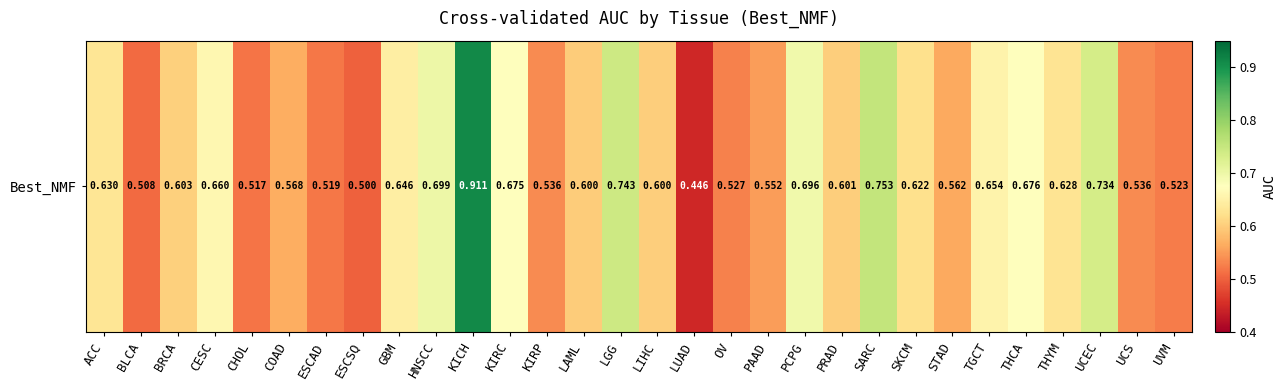

The chart shows a value of 0.6 at GBM. True or false?

True